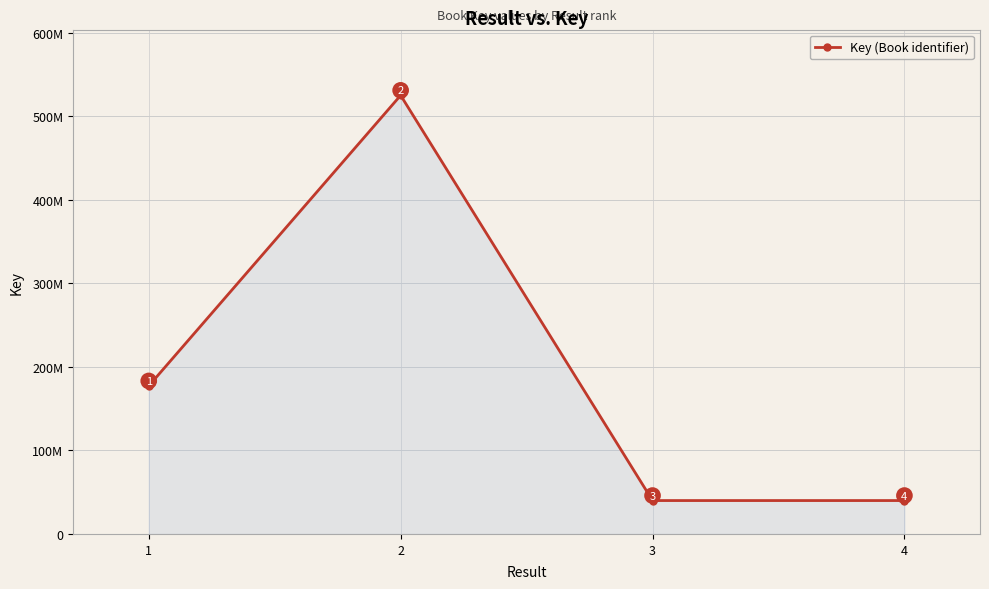

What is the average value?

195603780